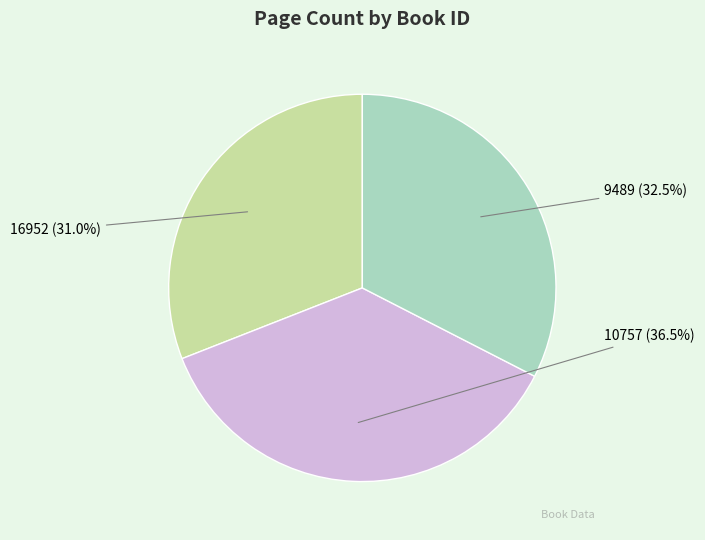

Between 9489 and 16952, which is larger?

9489